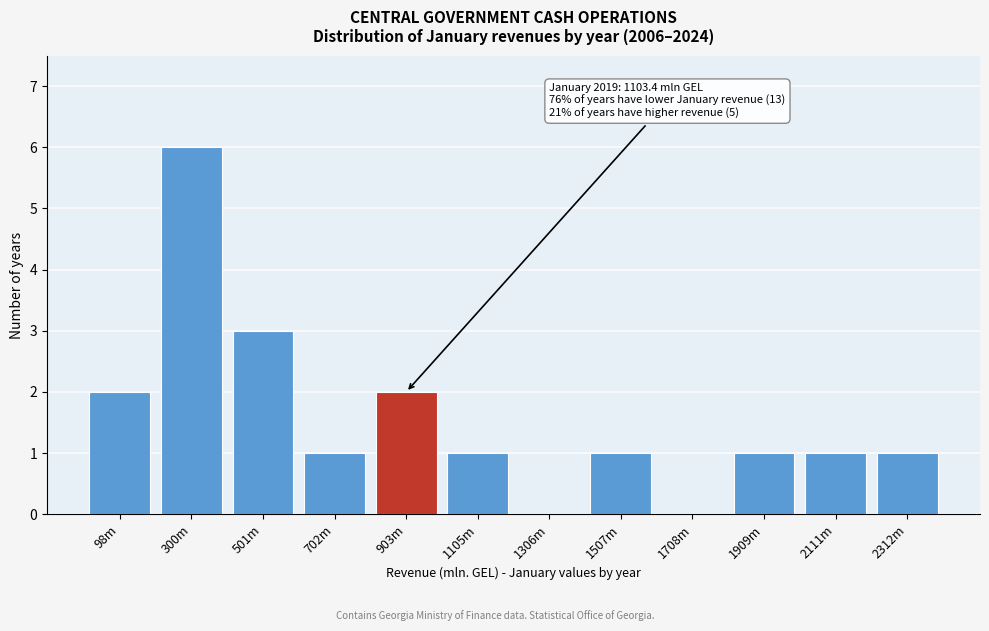

Reading left to right, list all the values displayed in this chart.

98m=2	300m=6	501m=3	702m=1	903m=2	1105m=1	1306m=0	1507m=1	1708m=0	1909m=1	2111m=1	2312m=1